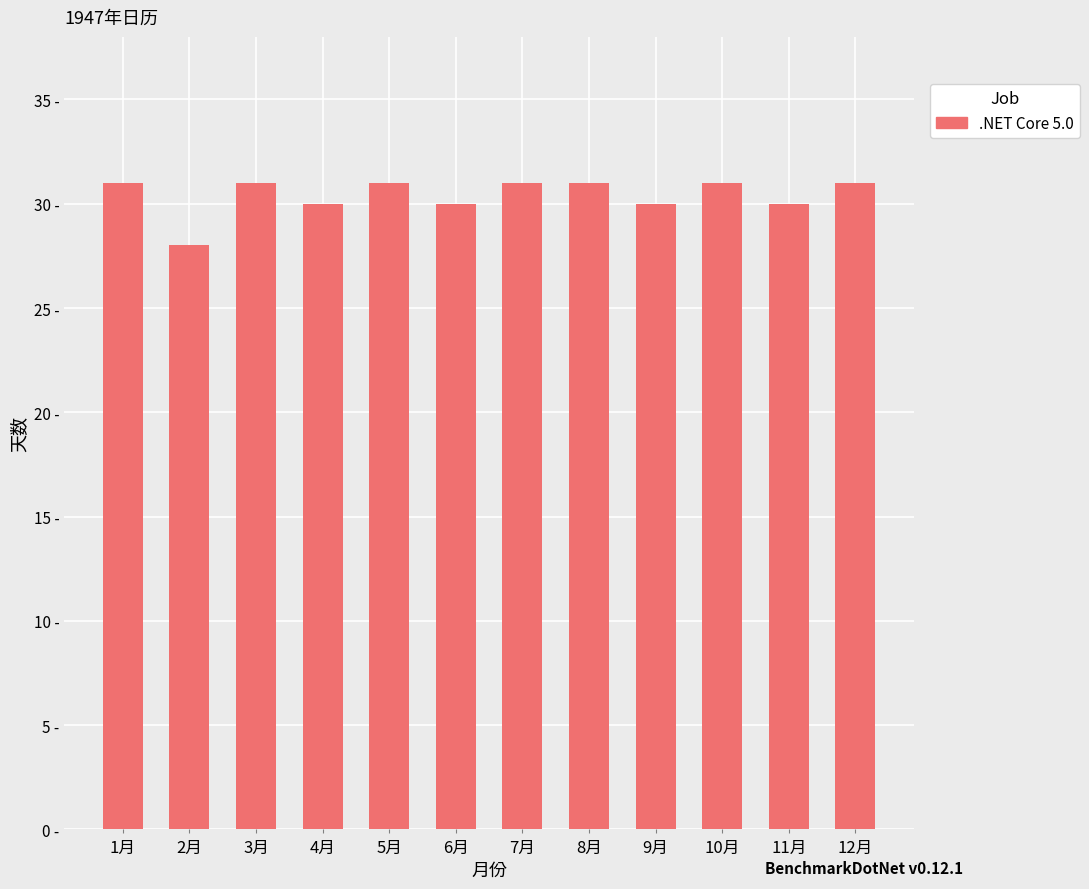

Where is the data nearest to the value 29?

2月